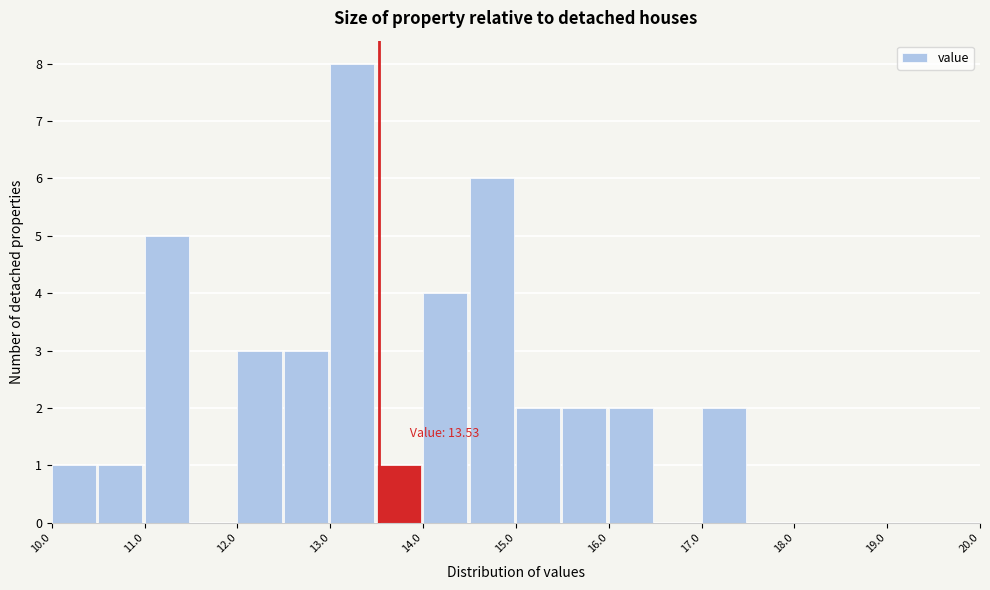

Which range on the x-axis has the tallest bar?

13.0 to 13.5